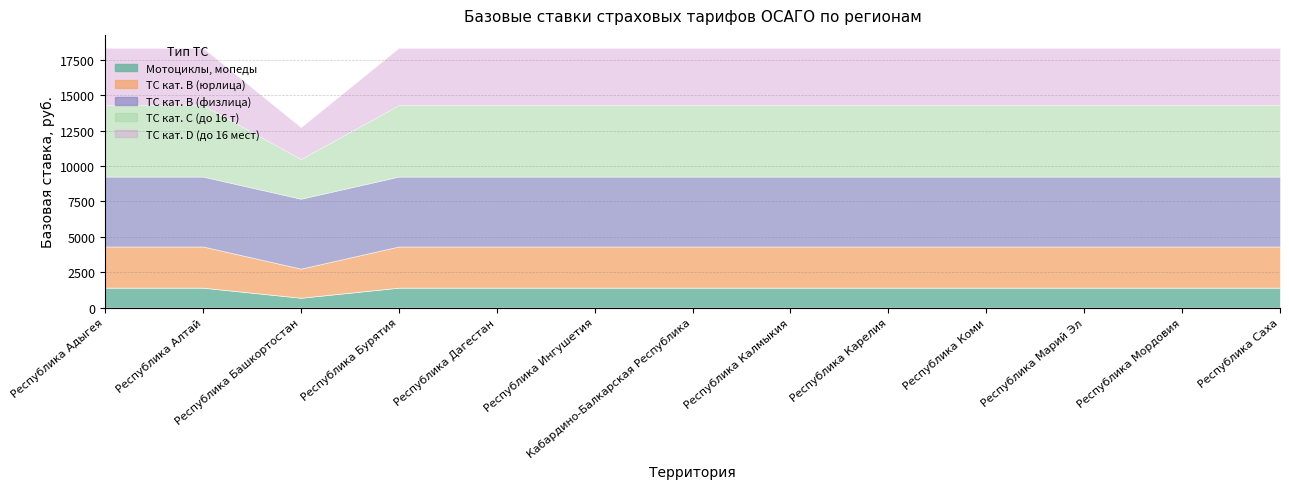

At how many categories does at least one series exceed 3452?

13